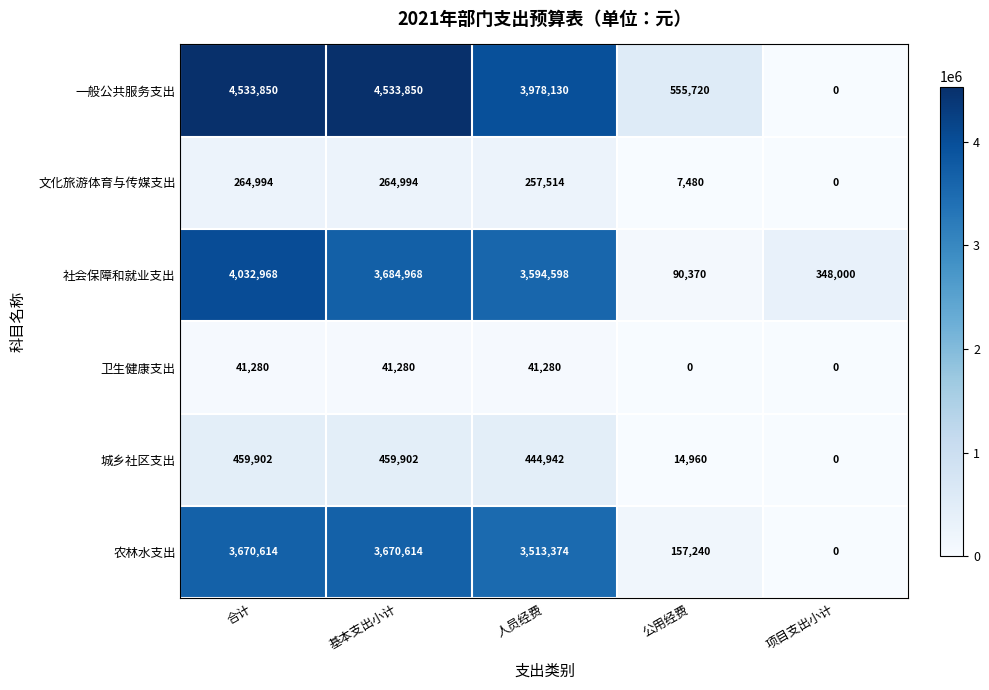

Between 合计 and 项目支出小计, which series saw the biggest shift?

一般公共服务支出